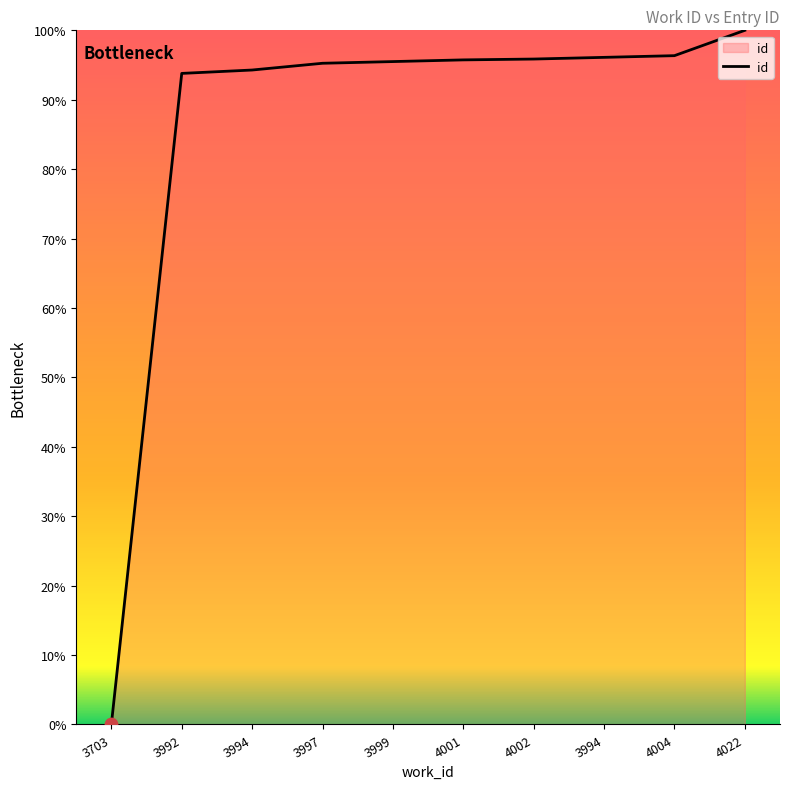

Approximately how many times larger is the value at 4002 compared to 3997?

1.0